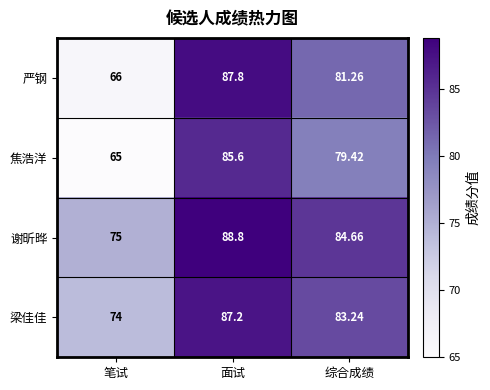

Where does the 焦浩洋 series first go above 79?

面试